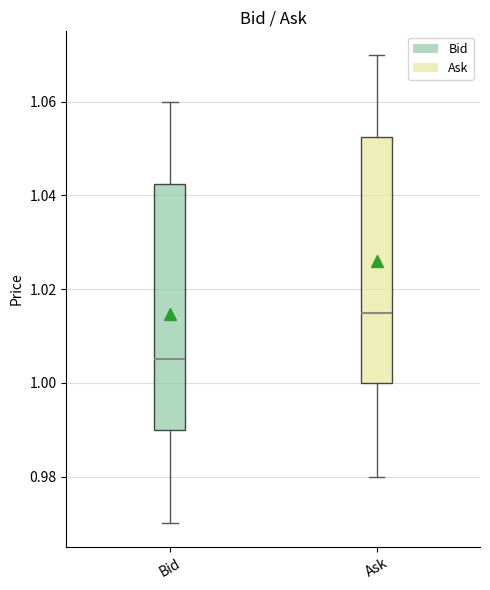

Where is the lower edge of the box for Bid on the y-axis? The values are not printed on the chart, so give them approximately, as read against the axis.

0.990